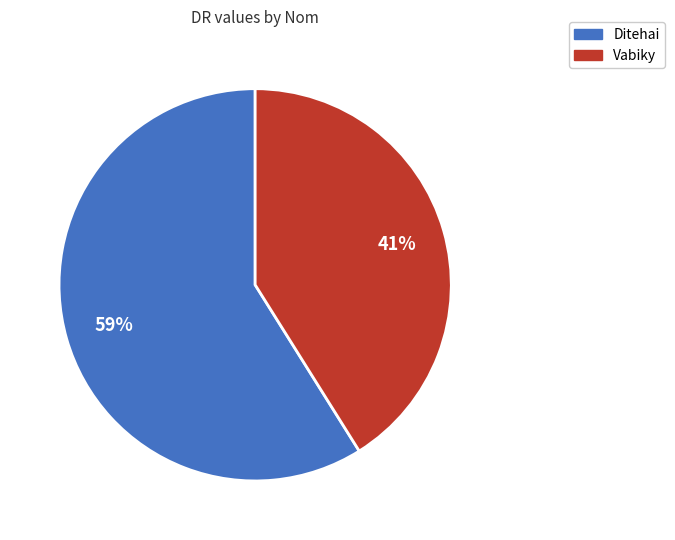

Which category has the biggest portion of the pie?

Ditehai